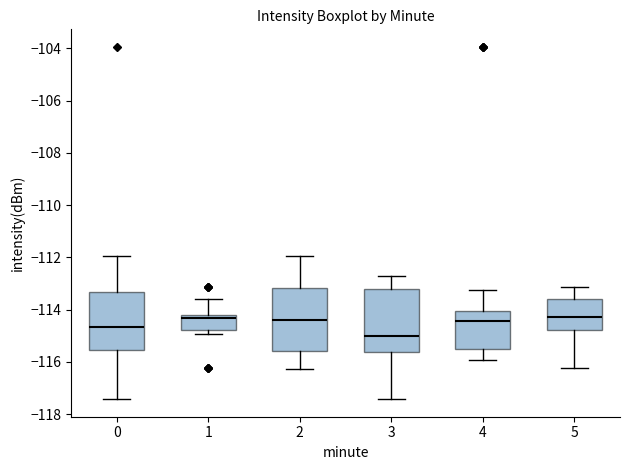

Where does the upper whisker of the box at x = 5 end on the y-axis? The values are not printed on the chart, so give them approximately, as read against the axis.

-113.2